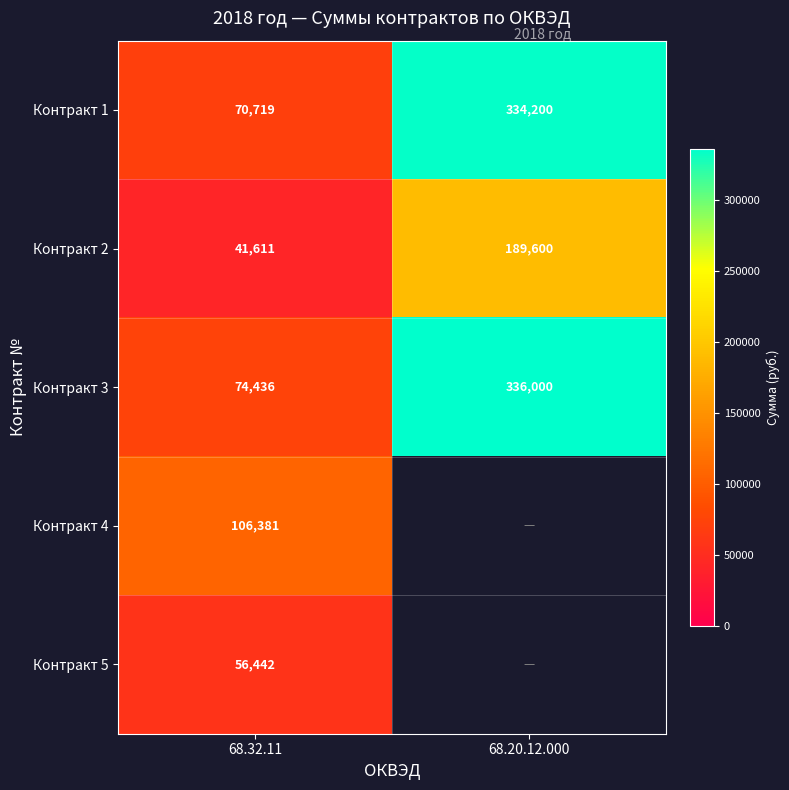

How many values in the Контракт 1 series are below 334200?

1